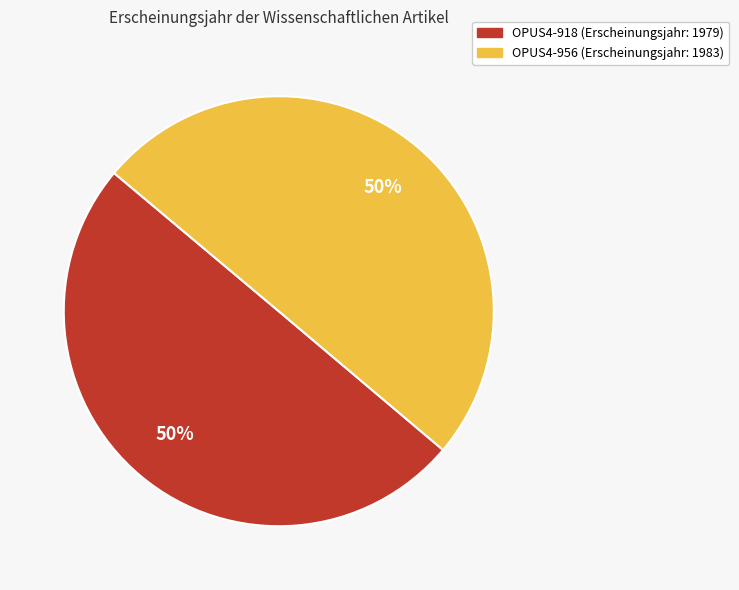

To the nearest percent, what is the average slice percentage?

50%